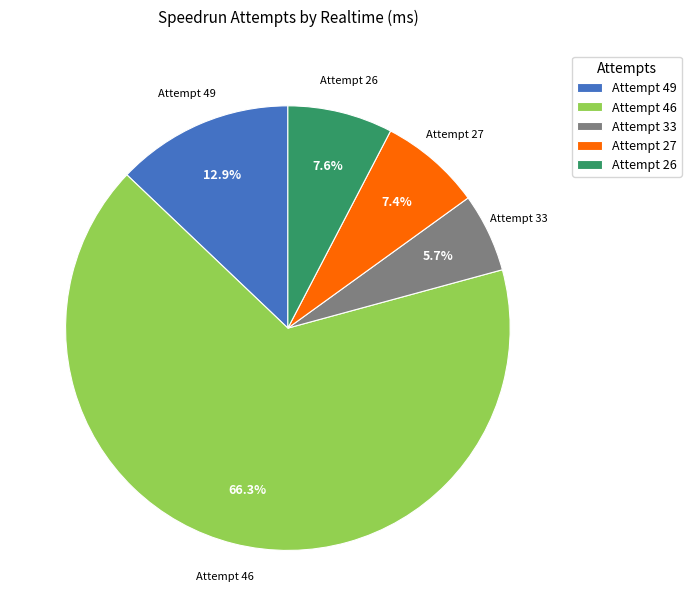

Which slice represents more than half of the pie?

Attempt 46